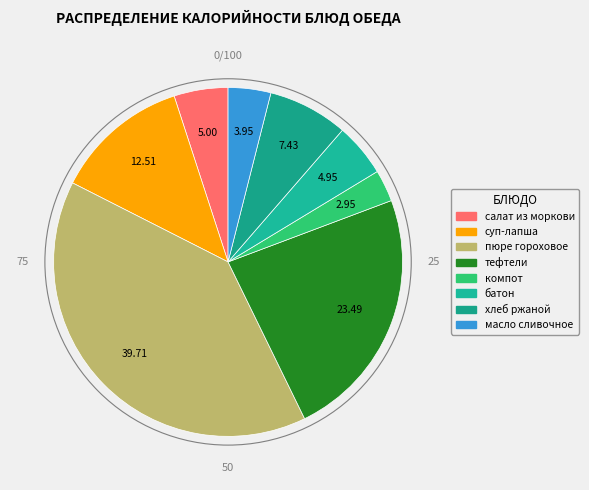

How many segments does this pie chart have?

8